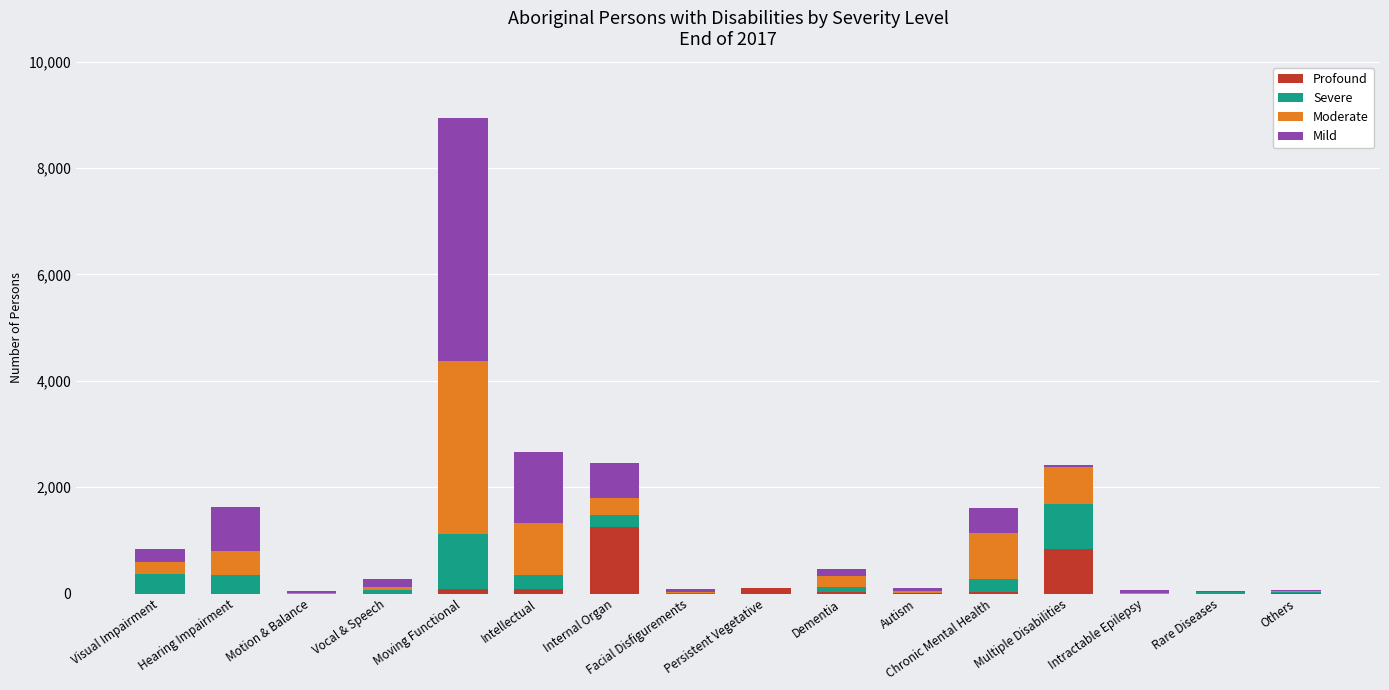

What is the total value across all series at Visual Impairment?

841